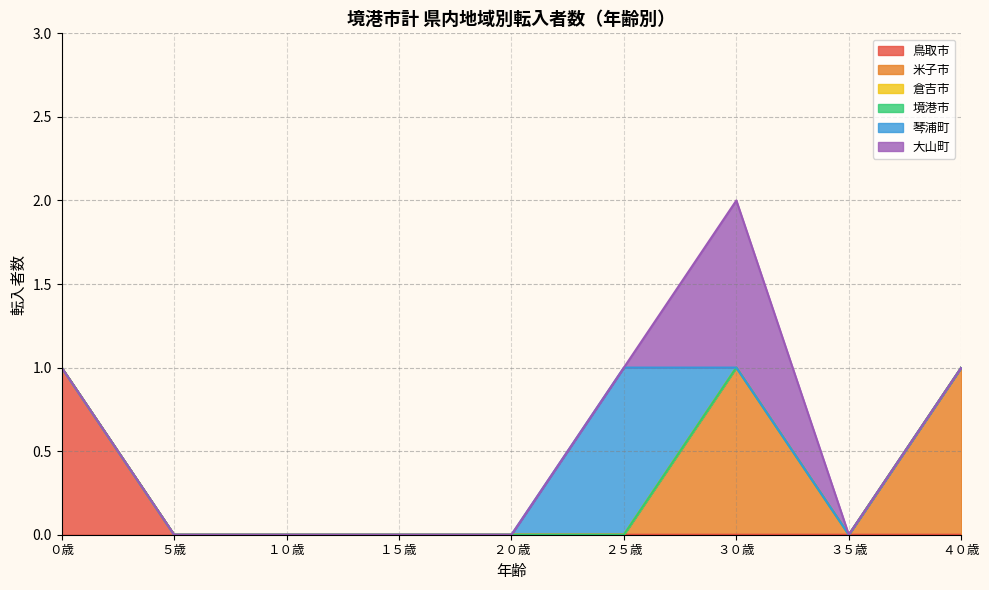

The 大山町 series shows 0 at ２４歳. True or false?

True